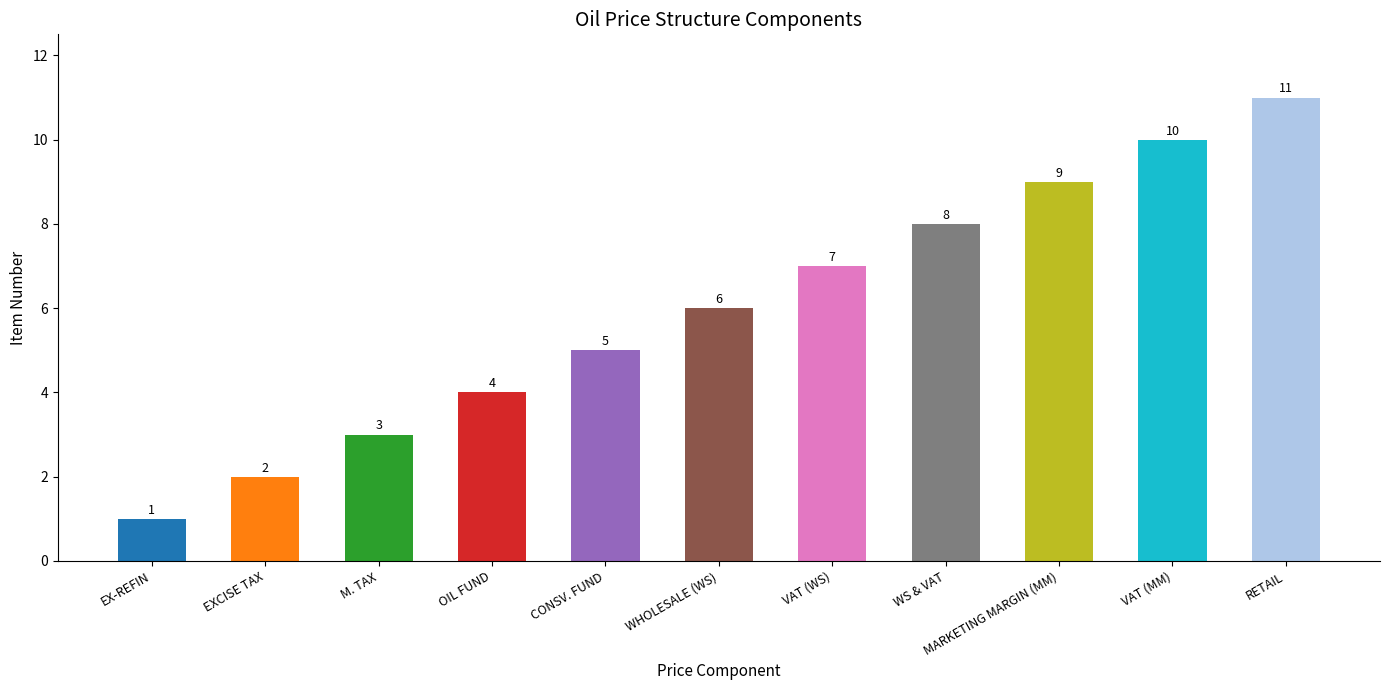

Reading left to right, extract all data points from this chart.

1	2	3	4	5	6	7	8	9	10	11